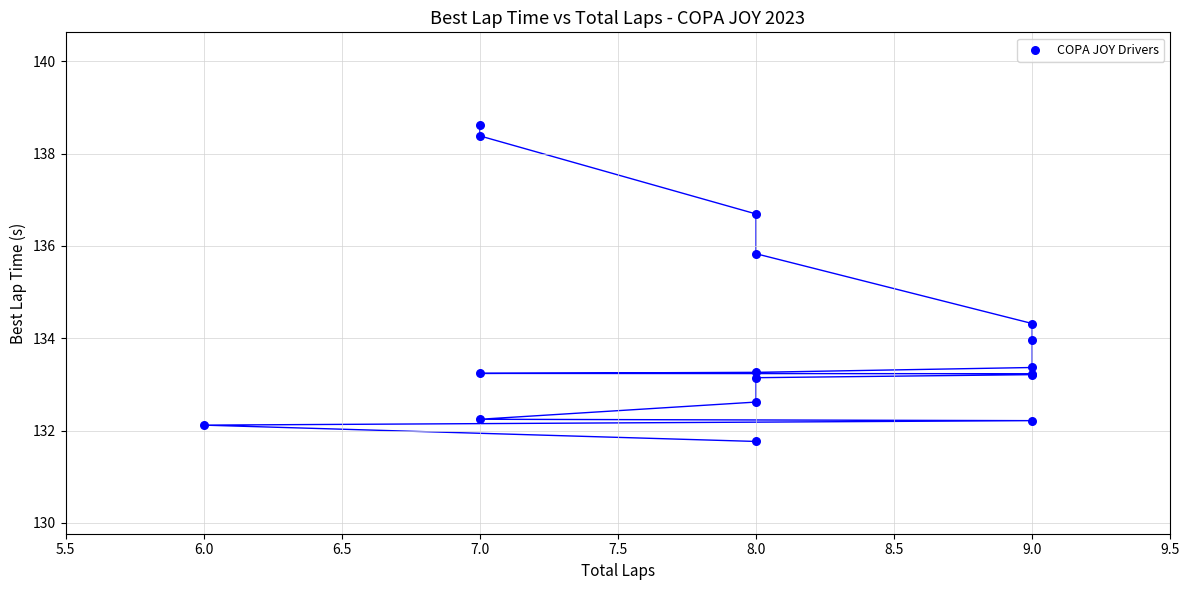

What Y value in the scatter plot is closest to 135?

134.3